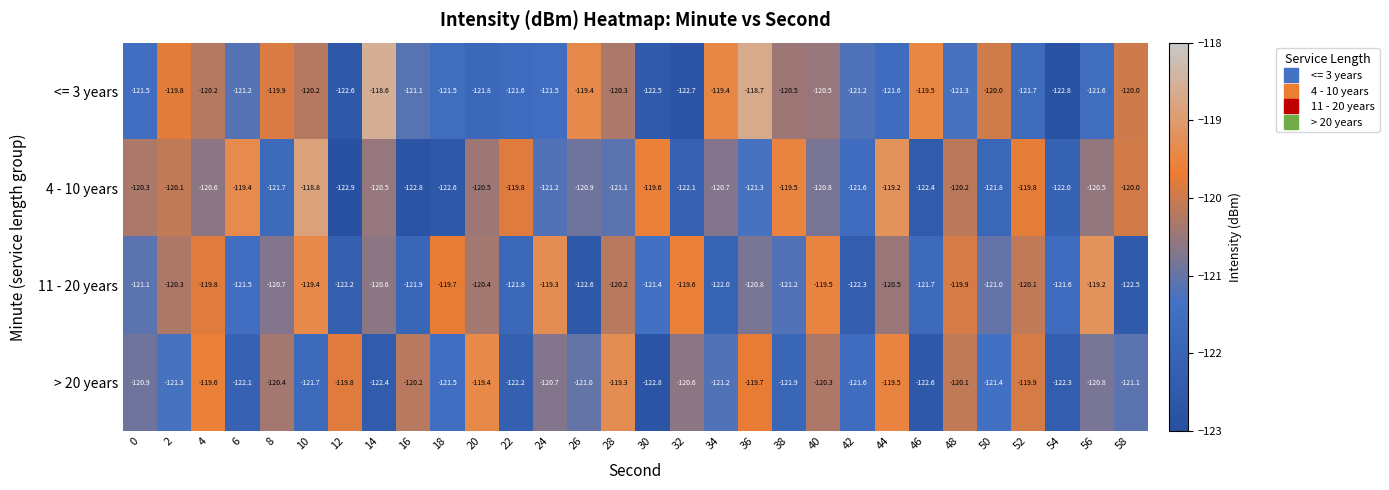

The value of 4 - 10 years at 30 is -51.9. True or false?

False